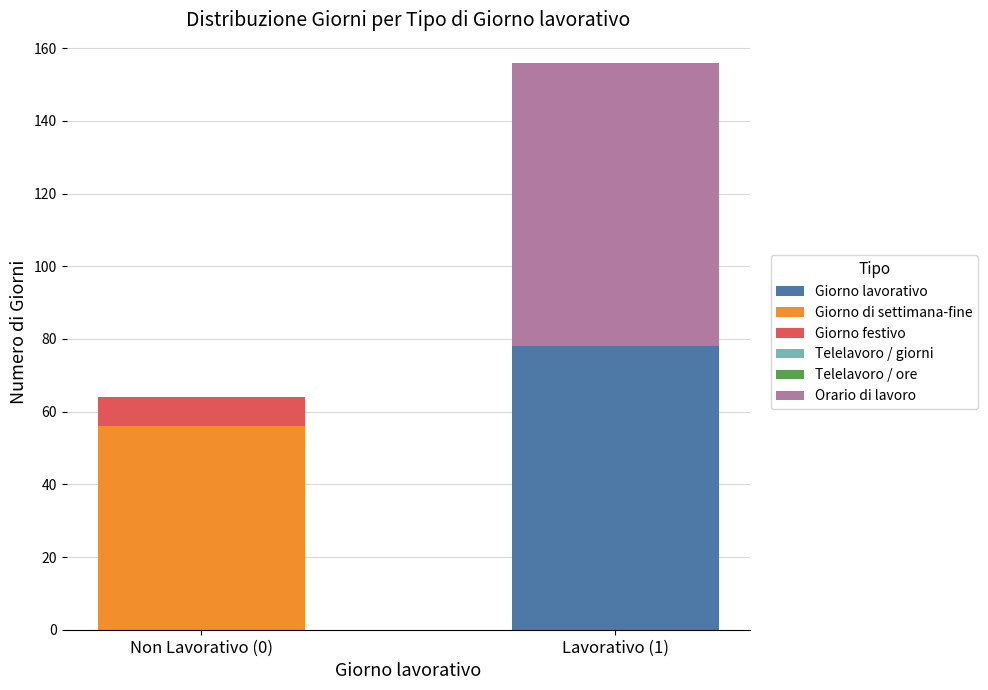

Reading left to right, what are the values for Giorno lavorativo?

Non Lavorativo (0)=0	Lavorativo (1)=78